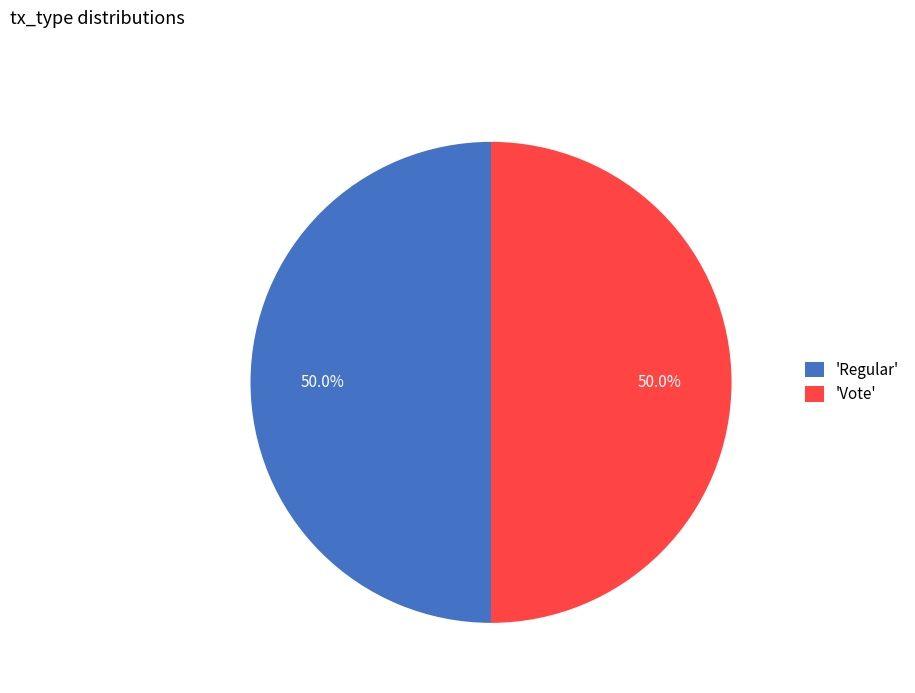

What is the ratio of the value at 'Vote' to the value at 'Regular'?

1.0